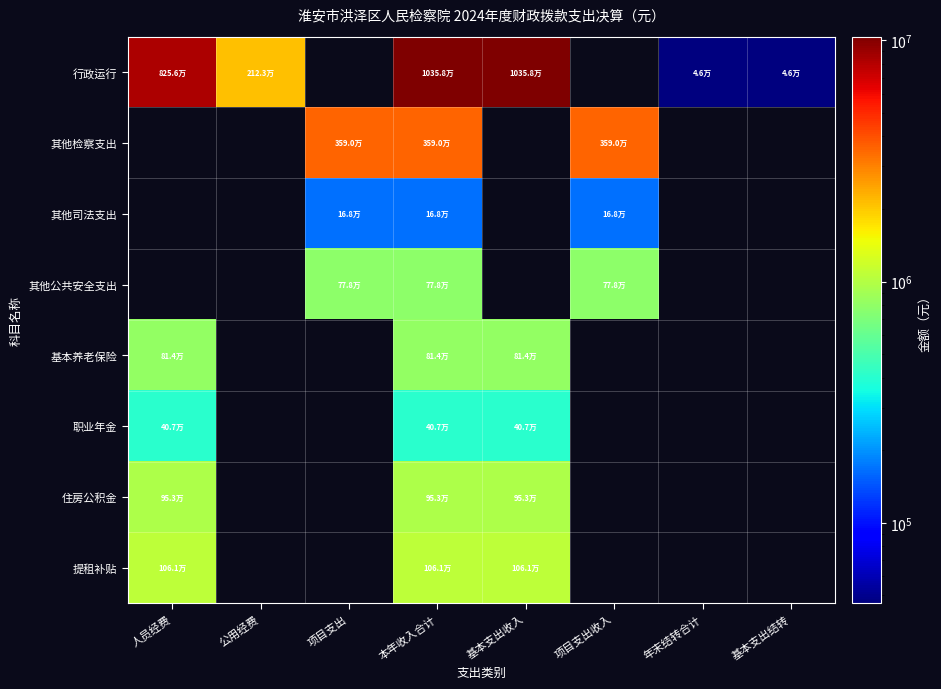

What is the total value across all series at 基本支出结转?

46422.1